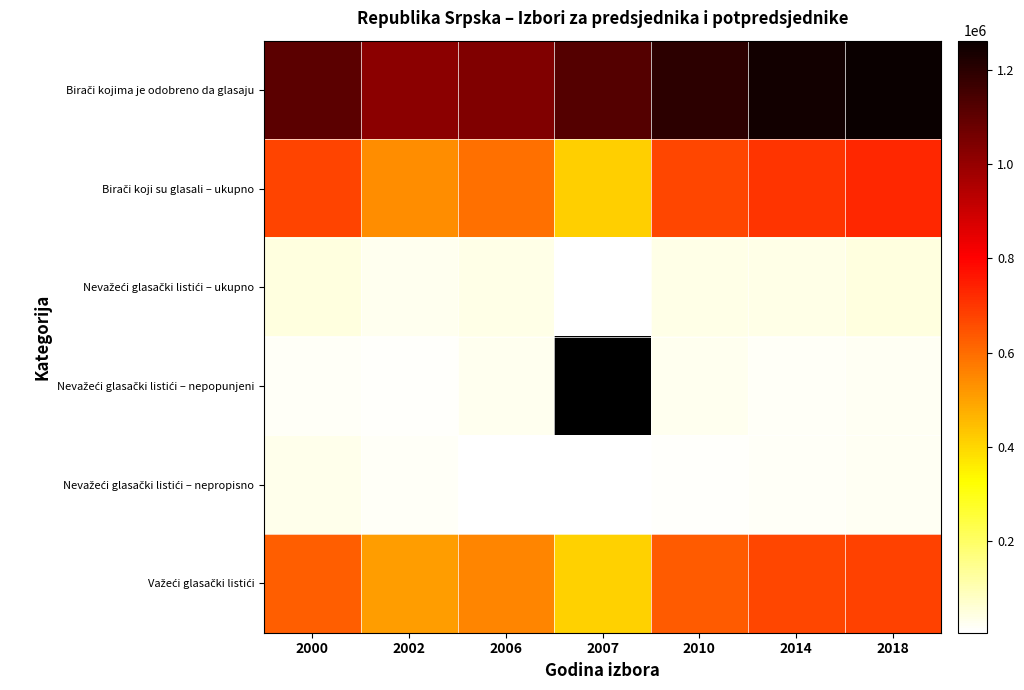

Which has a higher value, 2007 or 2002?

2007